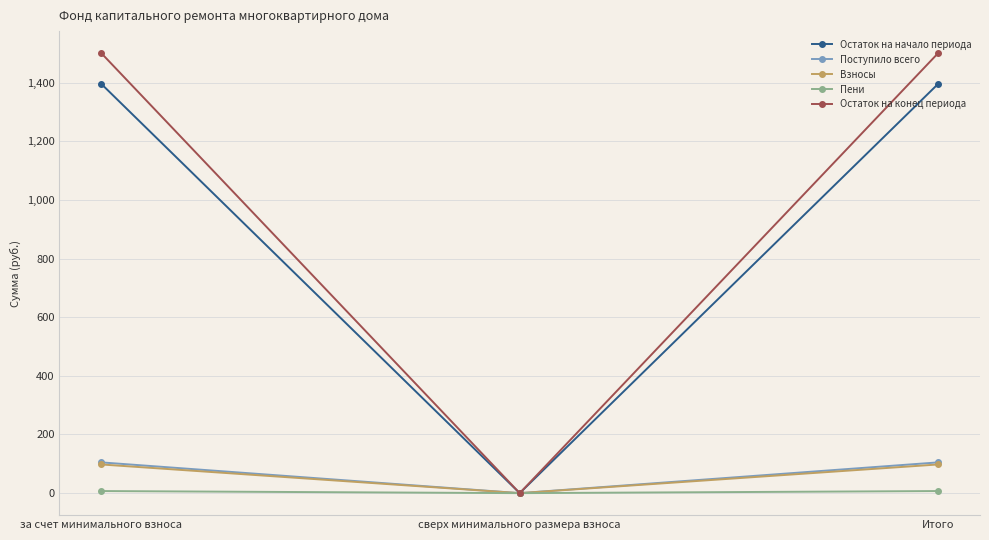

What is the difference between the Взносы values at за счет минимального взноса and сверх минимального размера взноса?

97.8